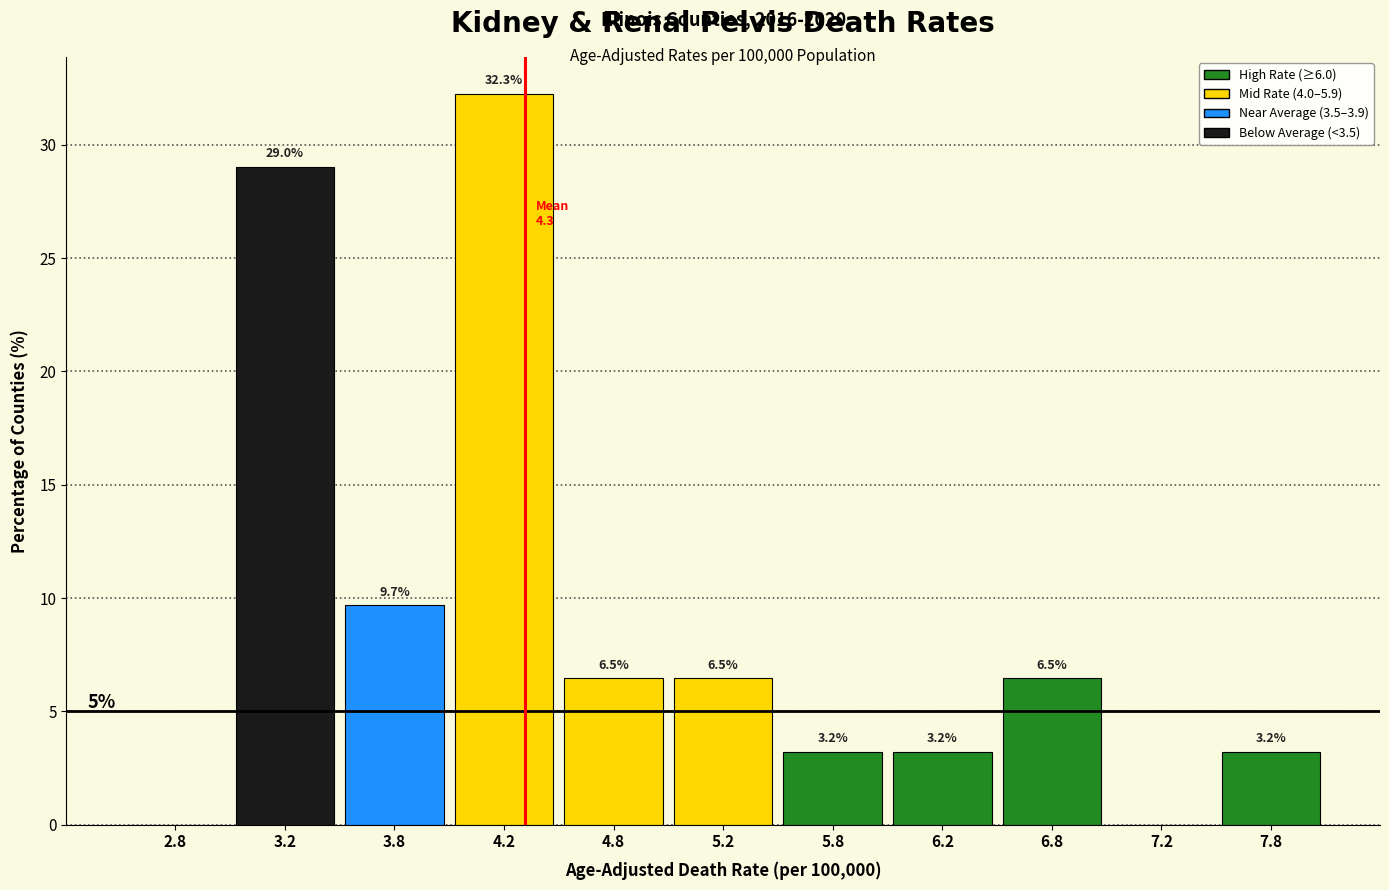

Which range on the x-axis has the tallest bar?

4.0 to 4.5